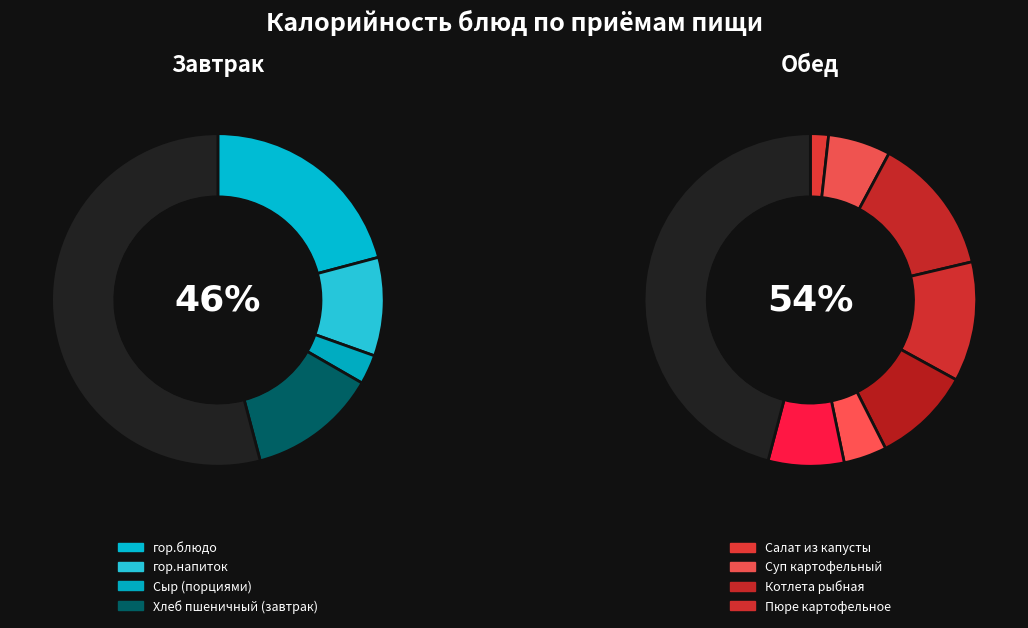

To the nearest percent, what is the average slice percentage?

9%